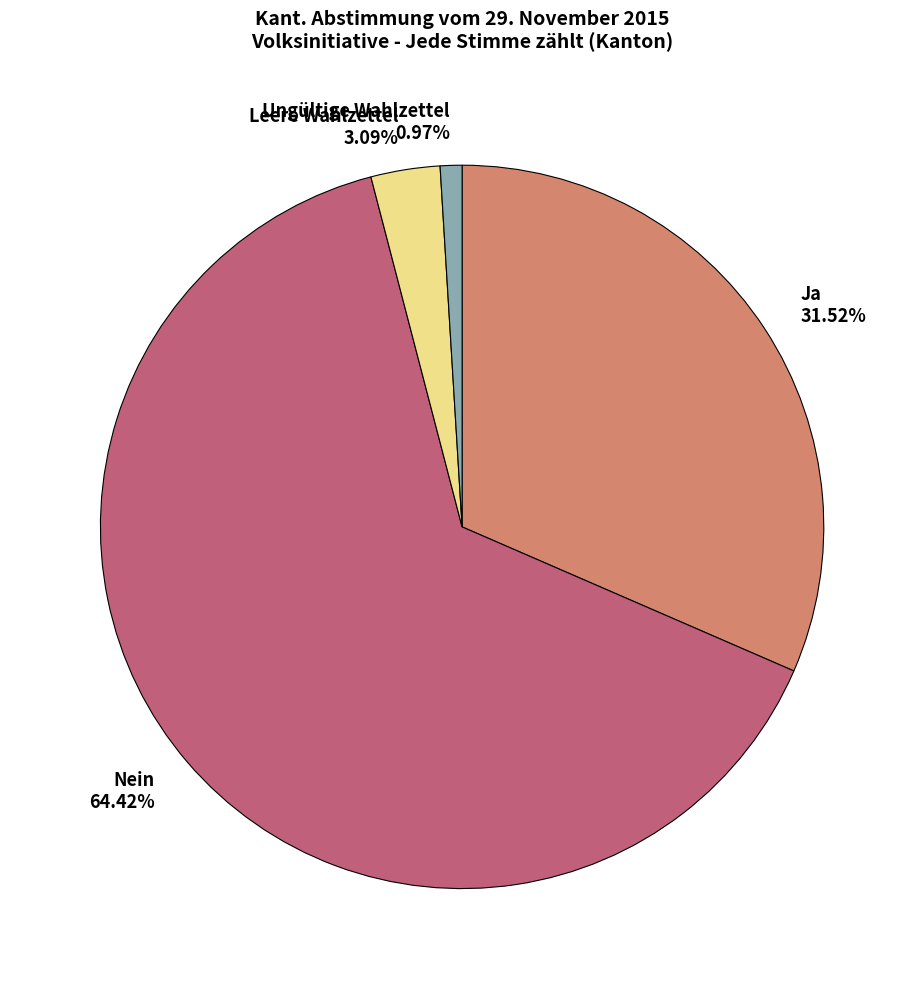

Which slice is the smallest?

Ungültige Wahlzettel